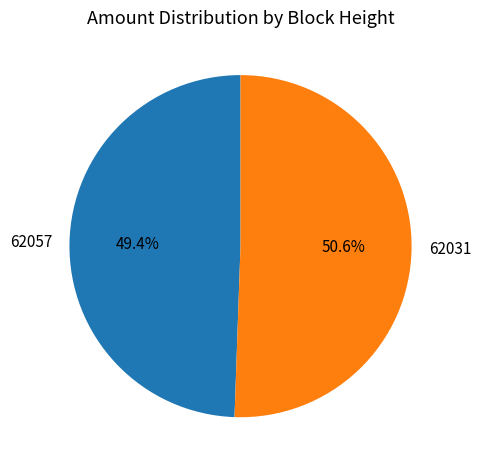

How many segments does this pie chart have?

2